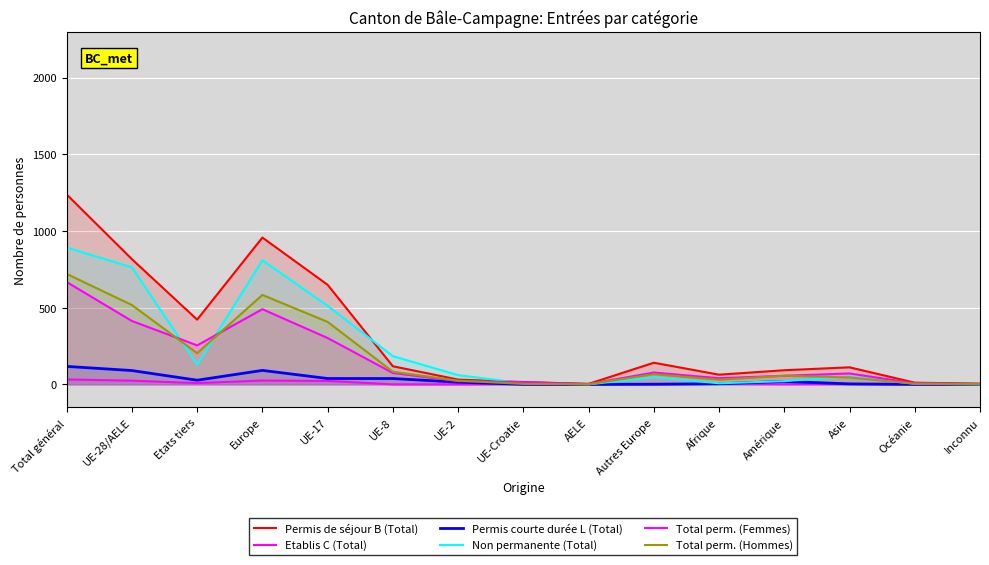

What are all the series names shown in the legend?

Permis de séjour B (Total), Etablis C (Total), Permis courte durée L (Total), Non permanente (Total), Total perm. (Femmes), Total perm. (Hommes)